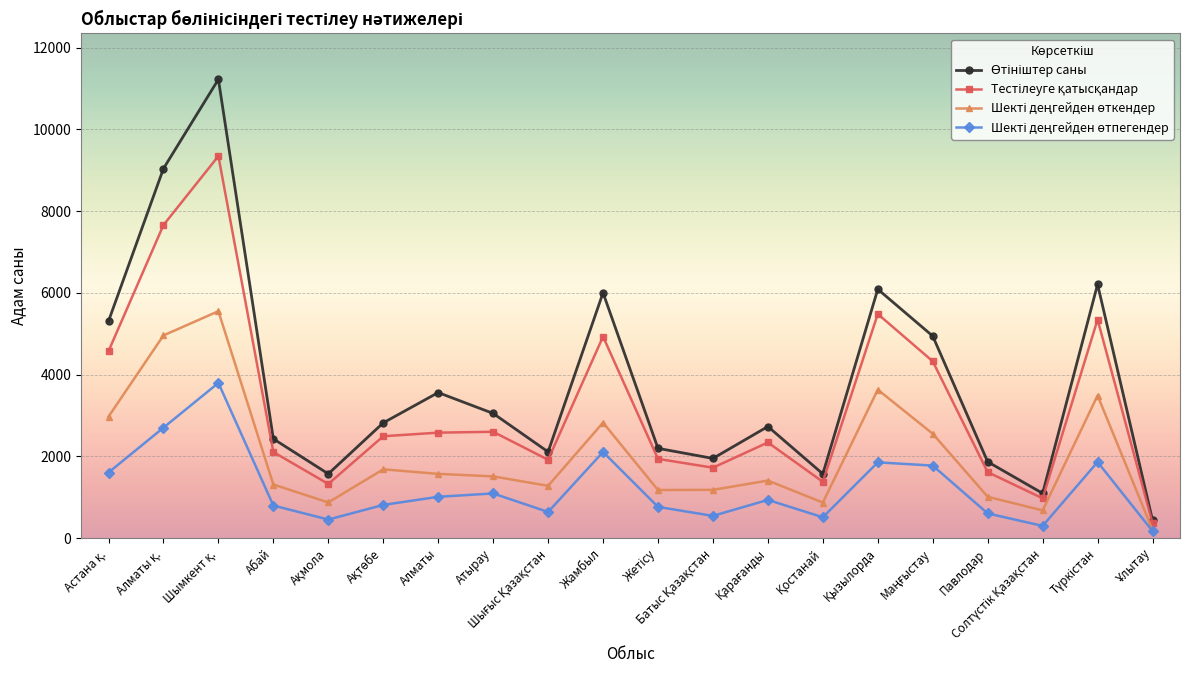

What is the total value across all series at Алматы?

8718